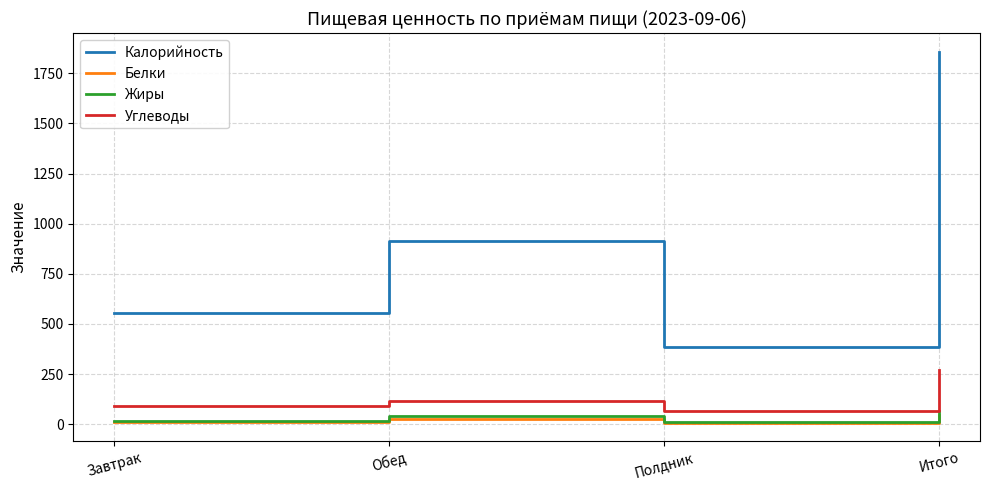

True or false: Калорийность has a value of 557 at Завтрак.

True